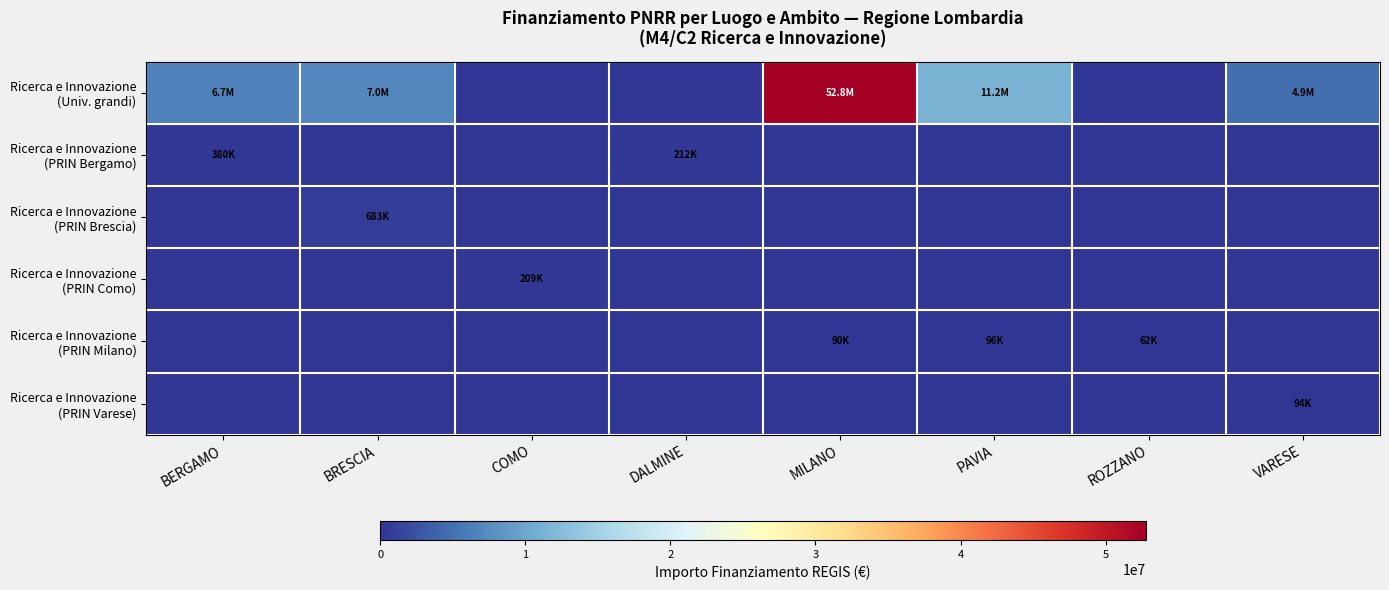

At which category is the sum across all series the highest?

MILANO